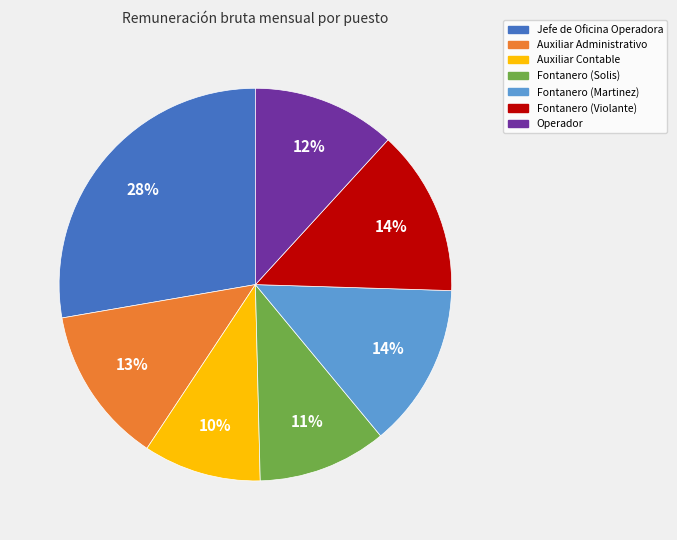

What is the ratio of the value at Fontanero (Martinez) to the value at Fontanero (Solis)?

1.3